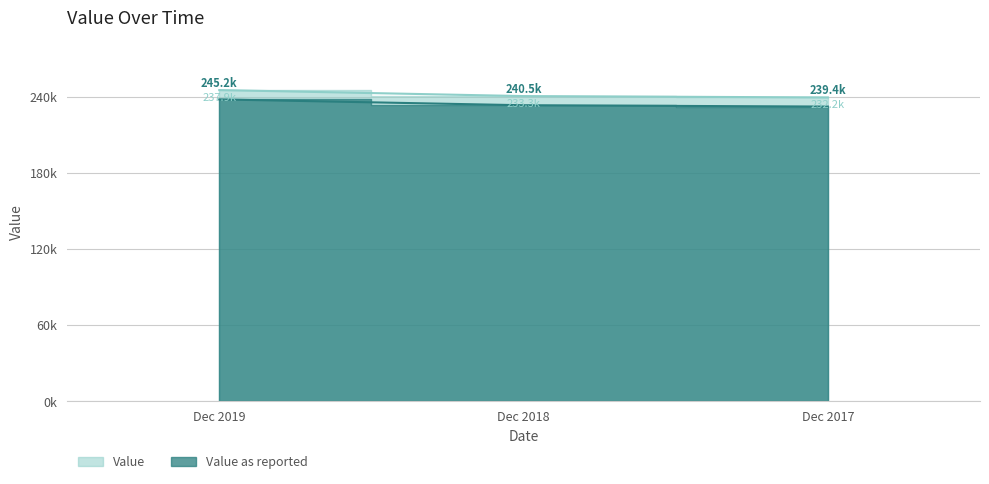

What are all the series names shown in the legend?

Value, Value as reported